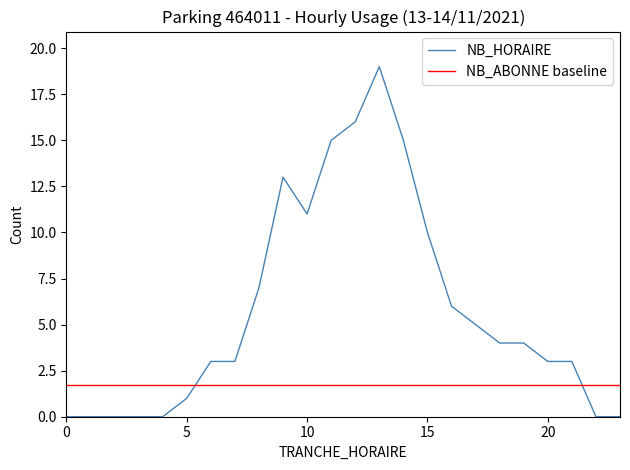

What is the average value?

6